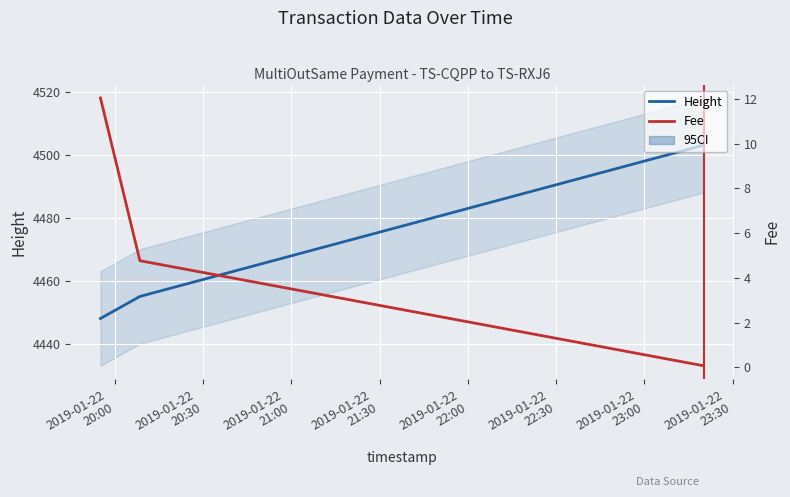

What is the value of the Fee point at the 2nd from the left?

4.8